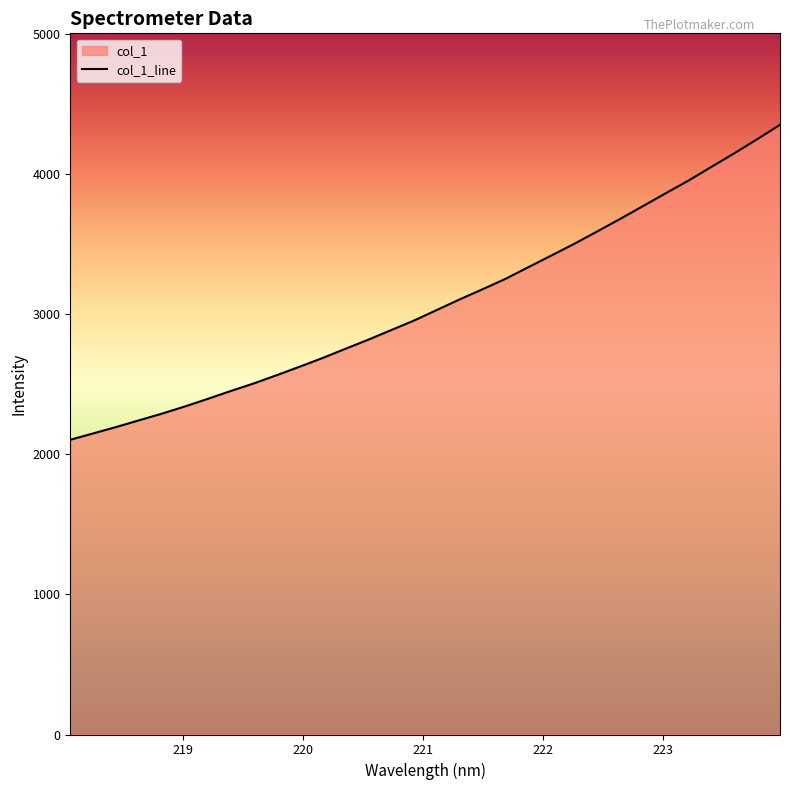

Which label corresponds to the smallest value in the chart?

218.0596